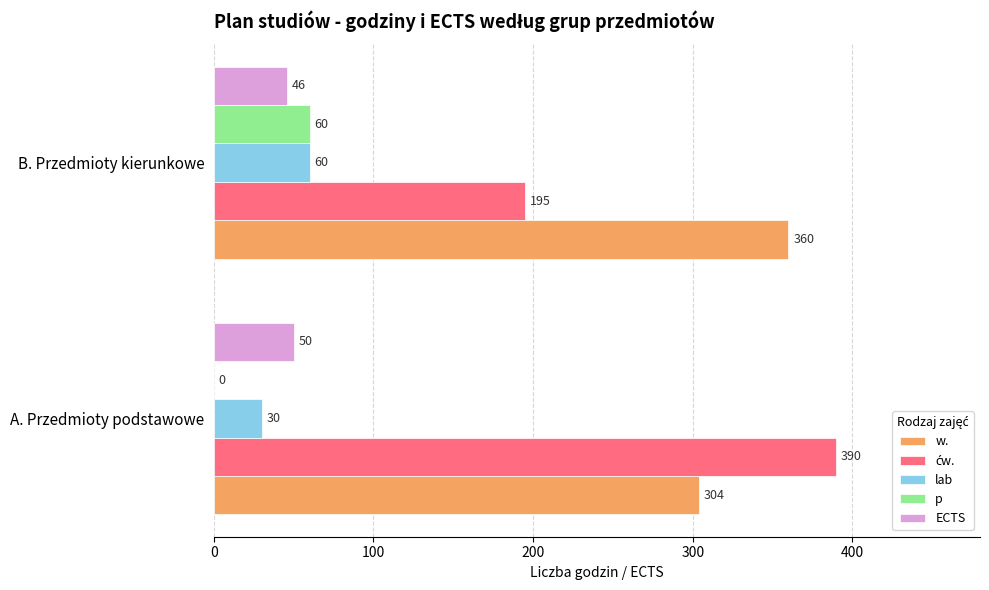

Which series has the largest total across all categories?

w.